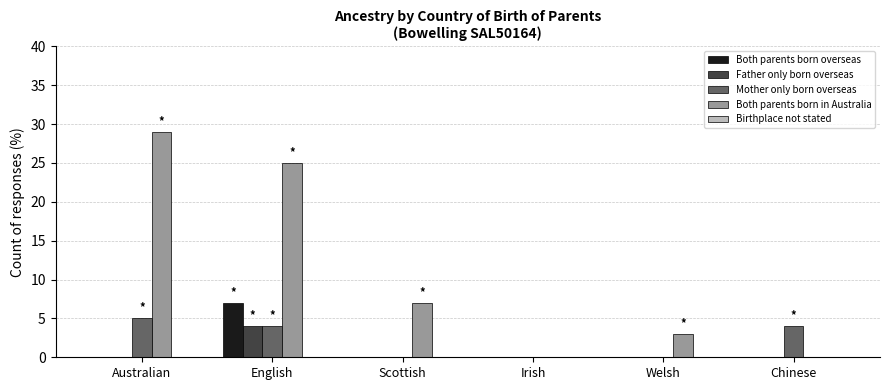

Between English and Chinese, which series saw the biggest shift?

Both parents born in Australia